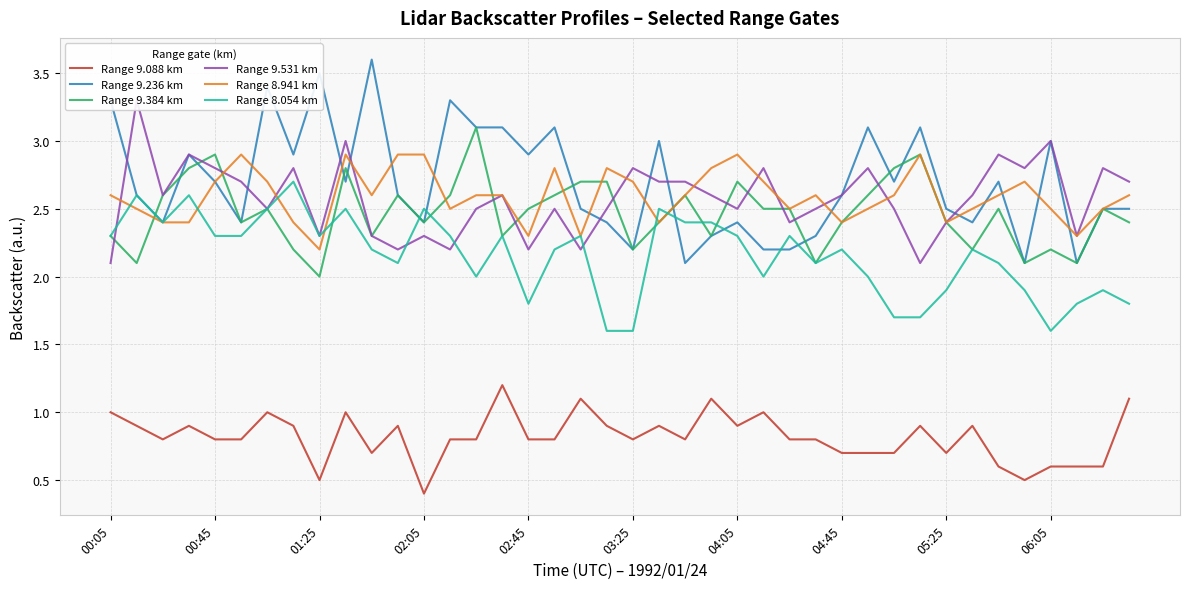

True or false: Range 9.088 km and Range 8.941 km intersect in this chart.

False